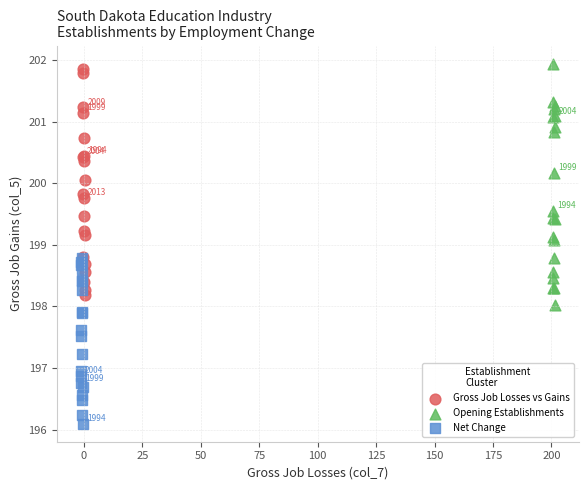

Which series reaches the maximum Y coordinate?

Opening Establishments